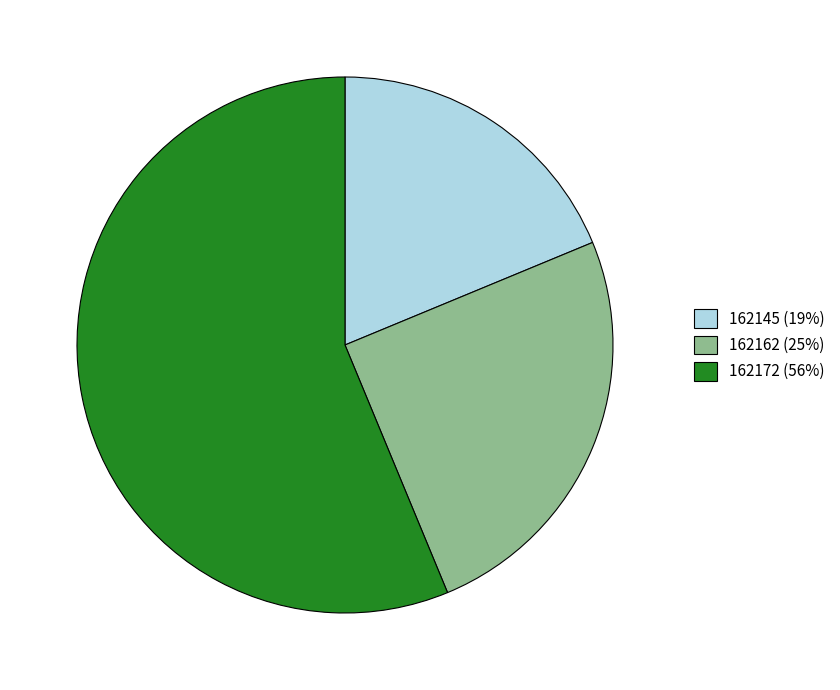

What is the ratio of the value at 162162 (25%) to the value at 162172 (56%)?

0.4